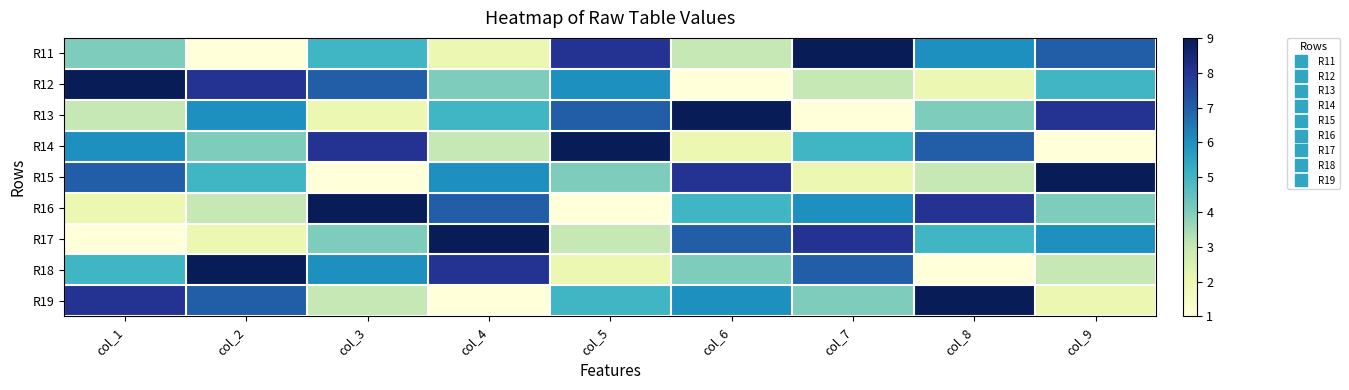

Which has a higher value, col_2 or col_1?

col_1